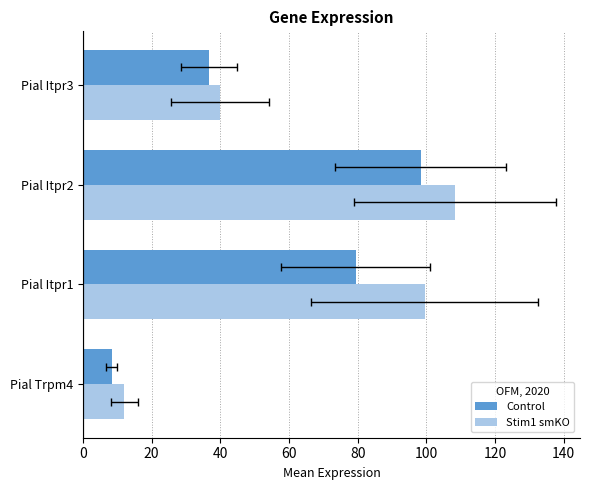

What is the average value of the Control series?

55.7